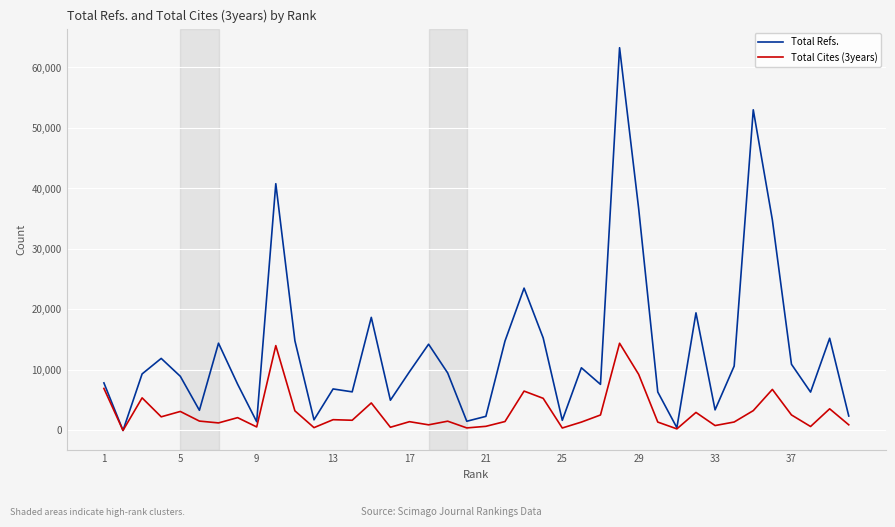

What is the sum of all Total Refs. values?

532712